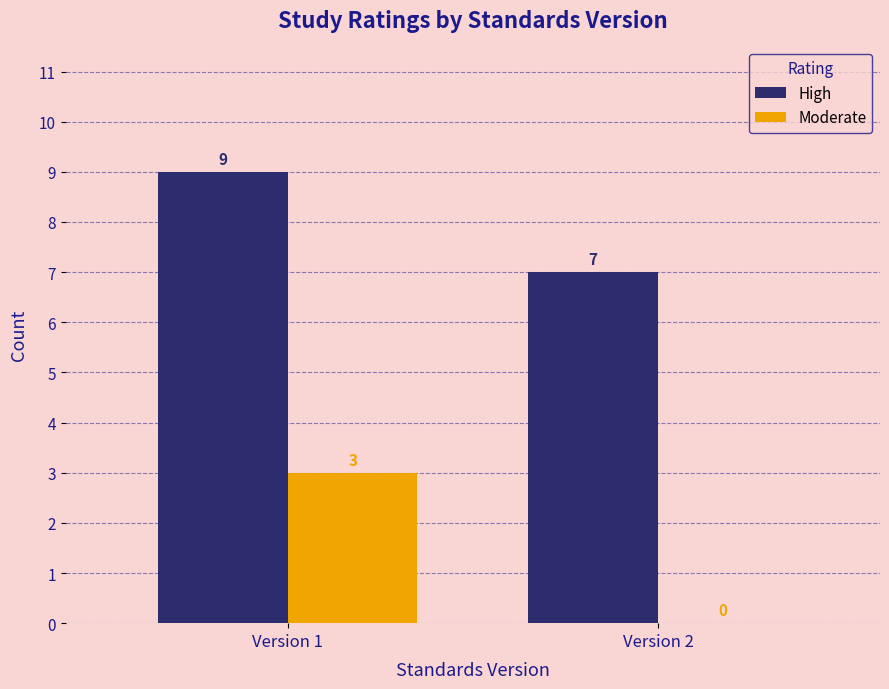

Reading left to right, extract all data points from this chart.

High: Version 1=9	Version 2=7
Moderate: Version 1=3	Version 2=0